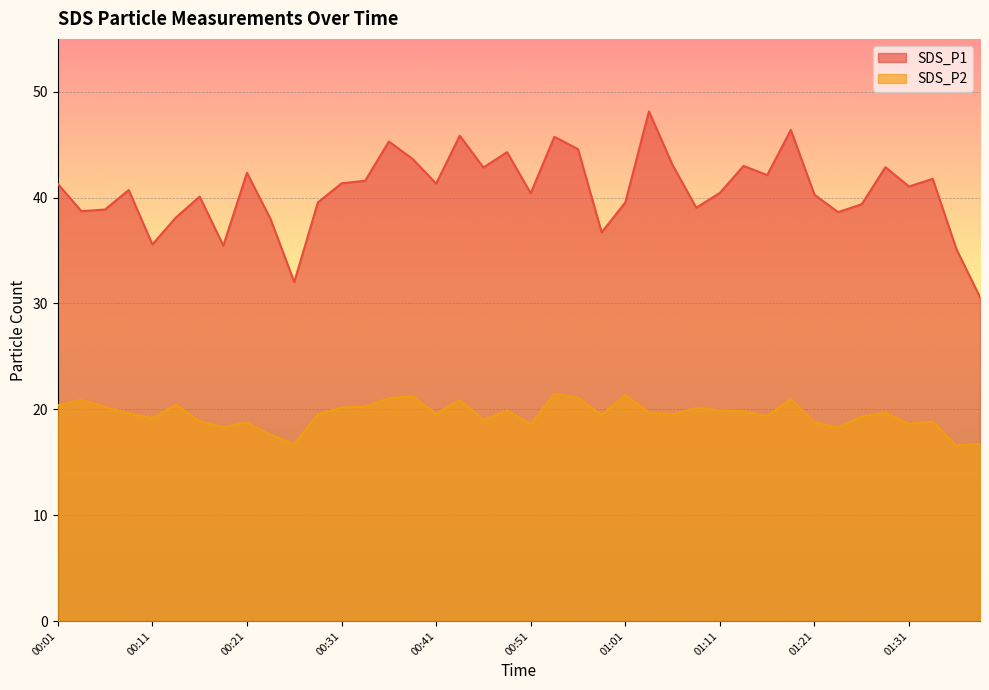

True or false: SDS_P1 and SDS_P2 cross at least once.

False